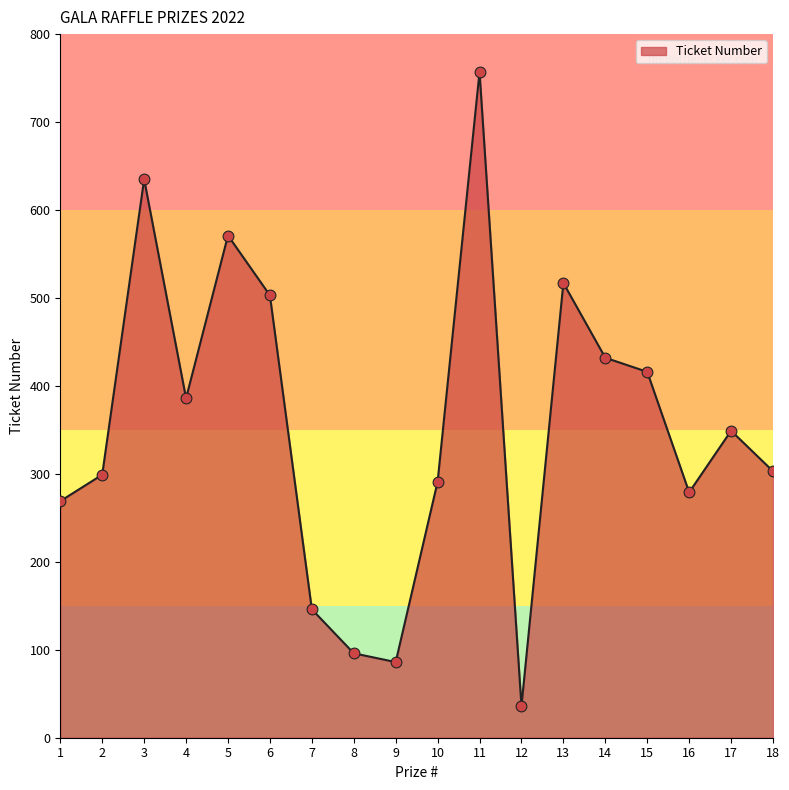

What is the change in value from 15 to 17?

-67